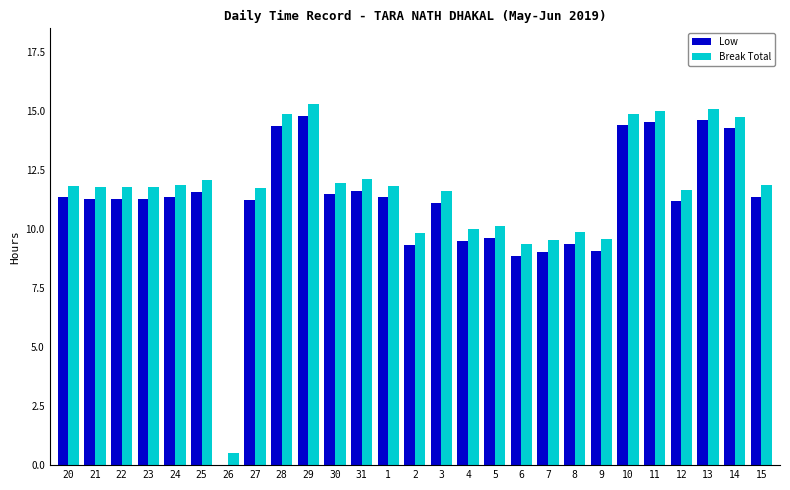

What is the sum of the Break Total values at 5 and 8?

20.0